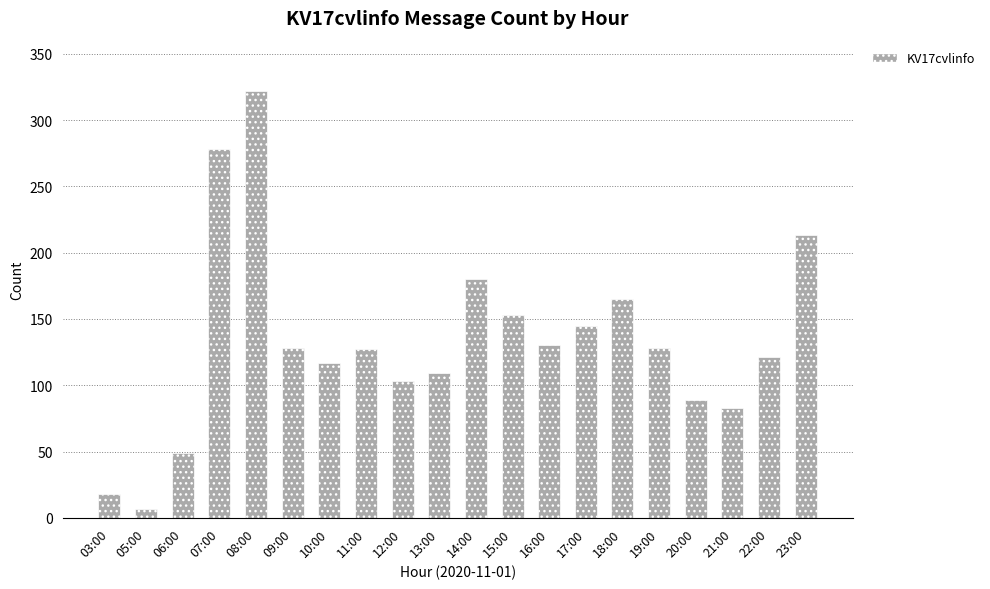

How many series are shown in this chart?

1